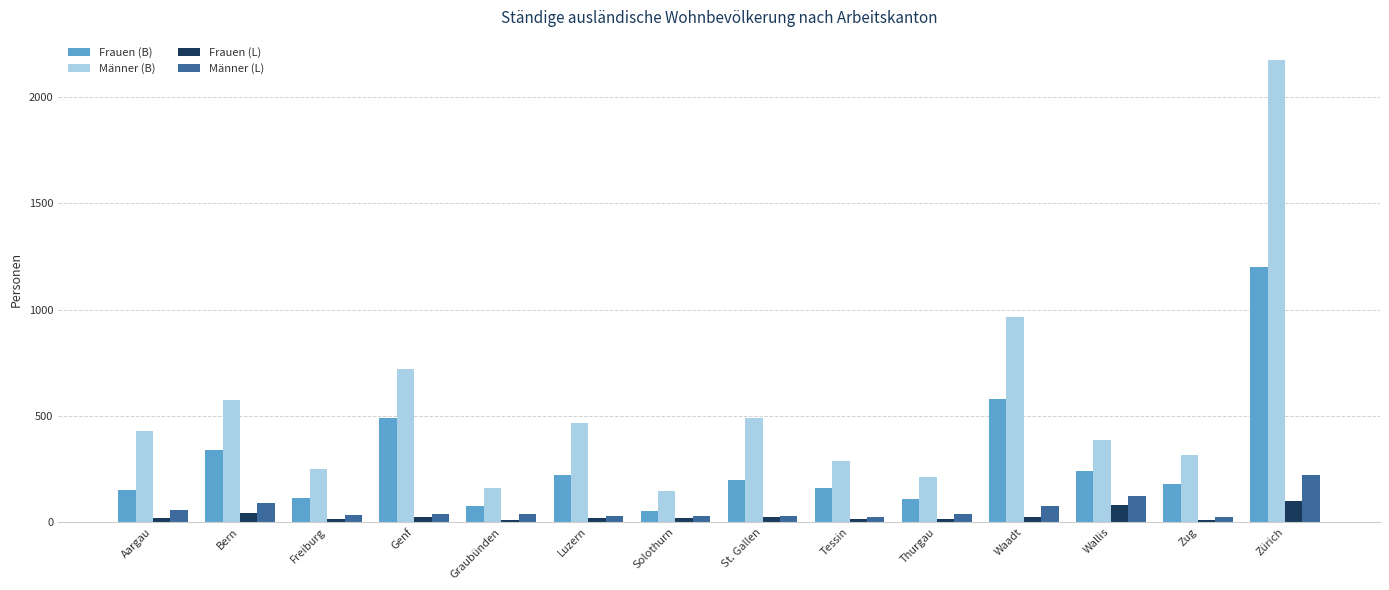

What is the average value of the Männer (L) series?

61